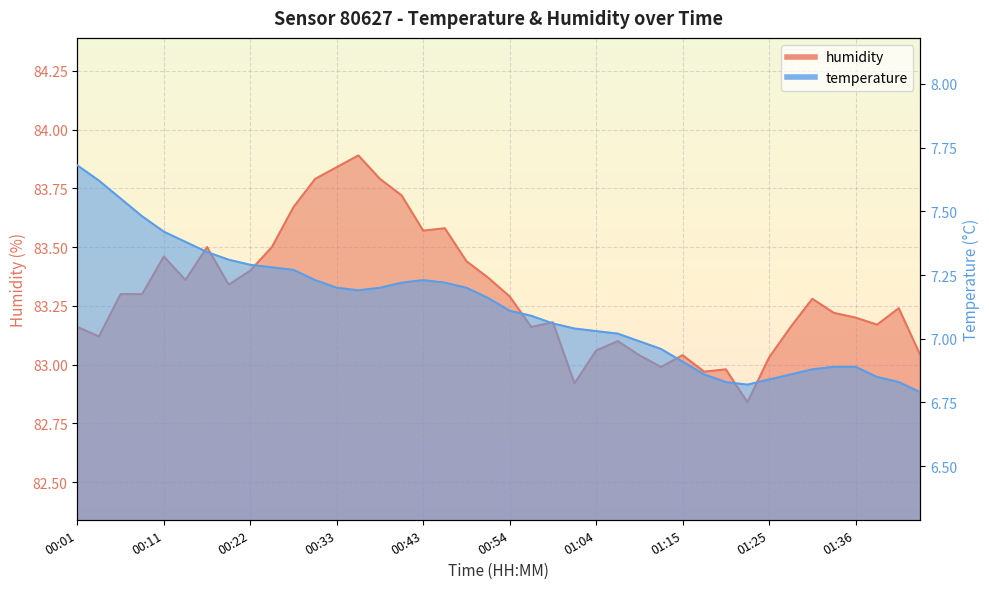

At which label is humidity closest to 83?

01:12